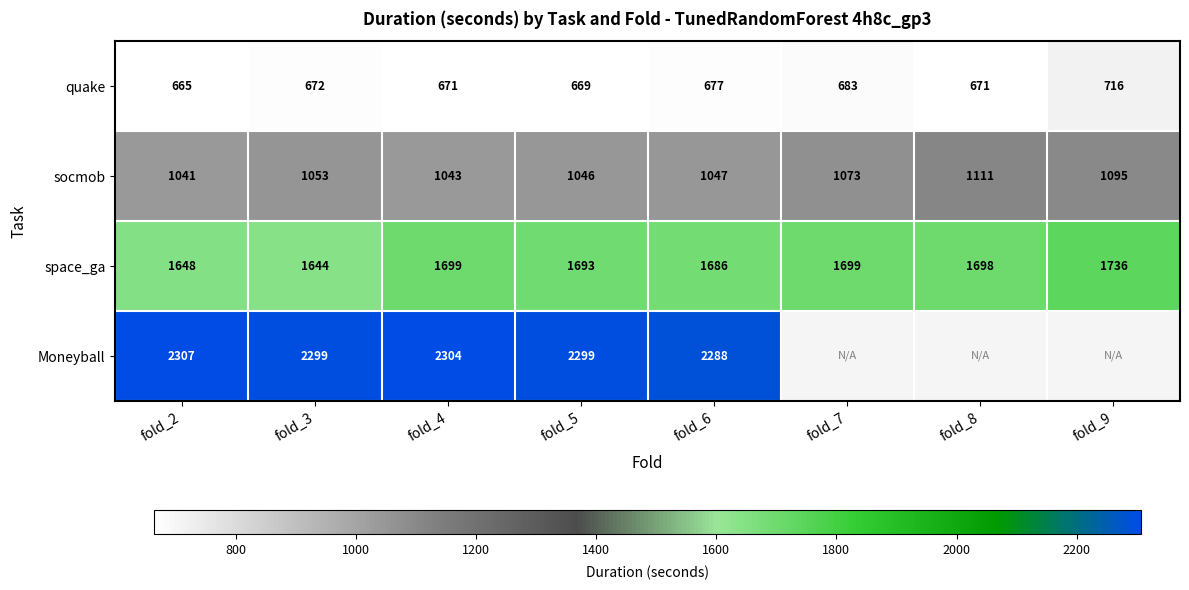

At how many categories does at least one series exceed 1144?

8